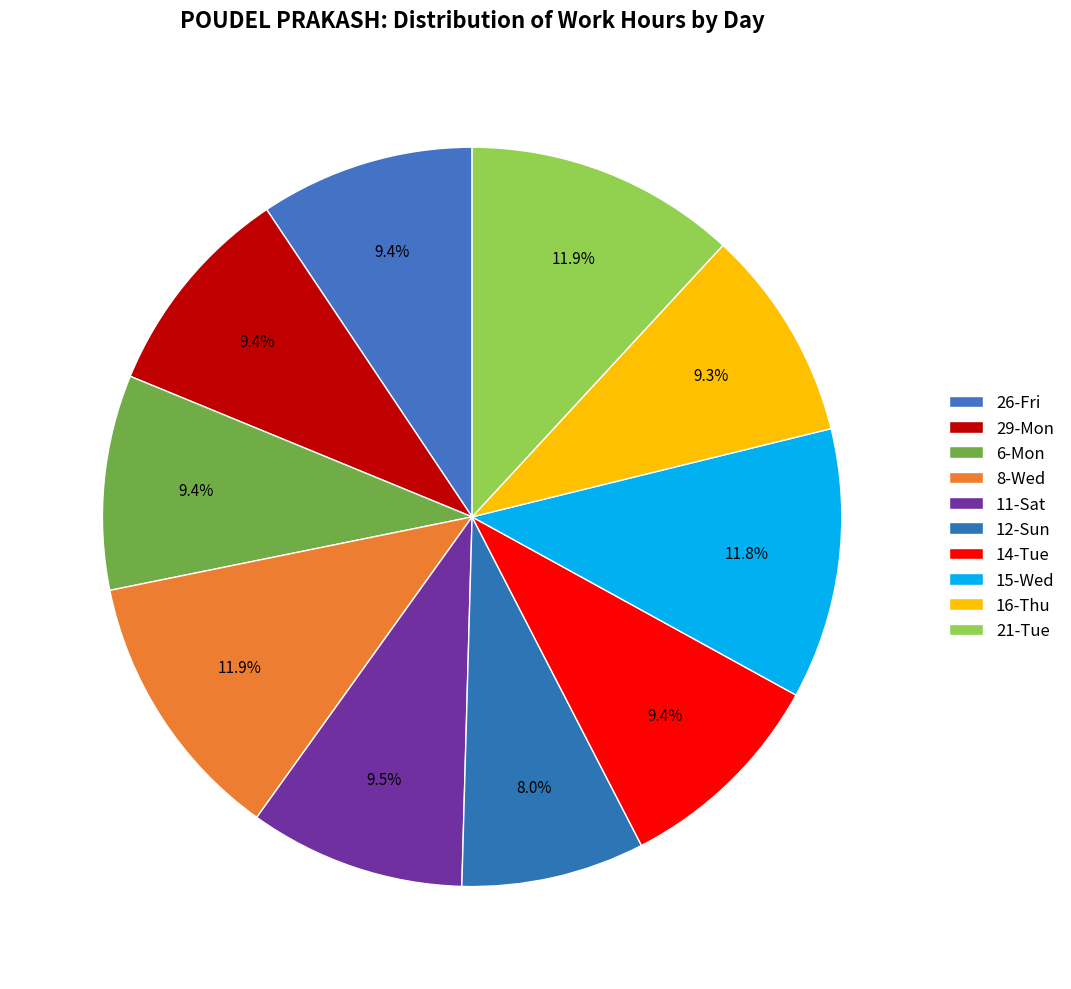

Combined, do 11-Sat and 6-Mon account for over 50%?

No